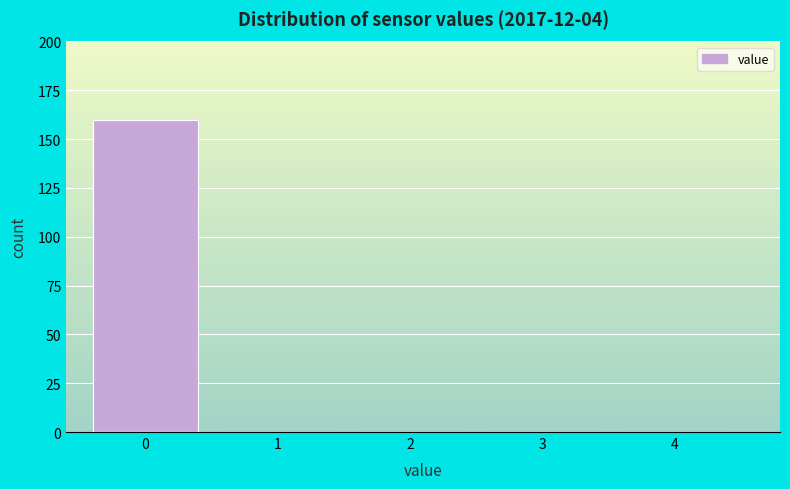

Reading left to right, extract all data points from this chart.

0=160	1=0	2=0	3=0	4=0